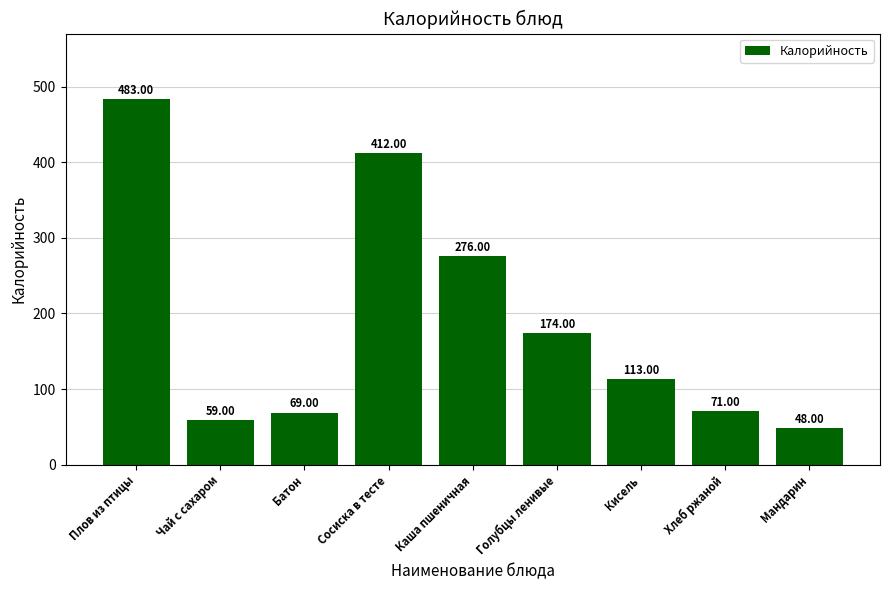

What is the difference between the maximum and minimum values?

435